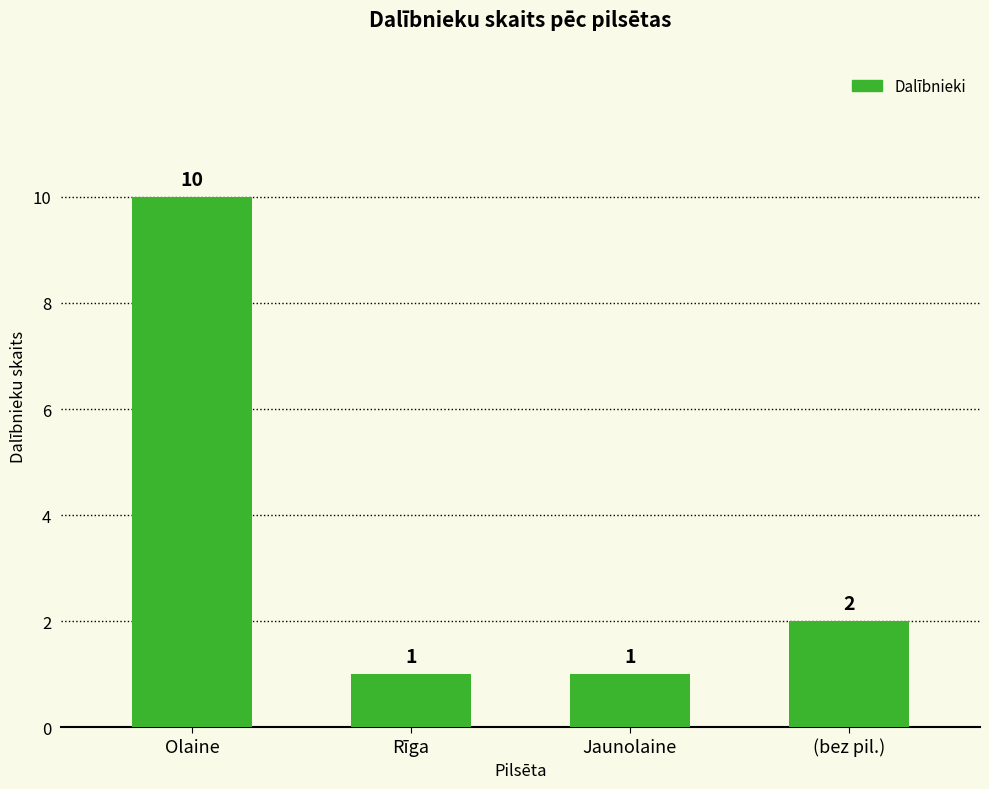

What is the greatest value displayed?

10